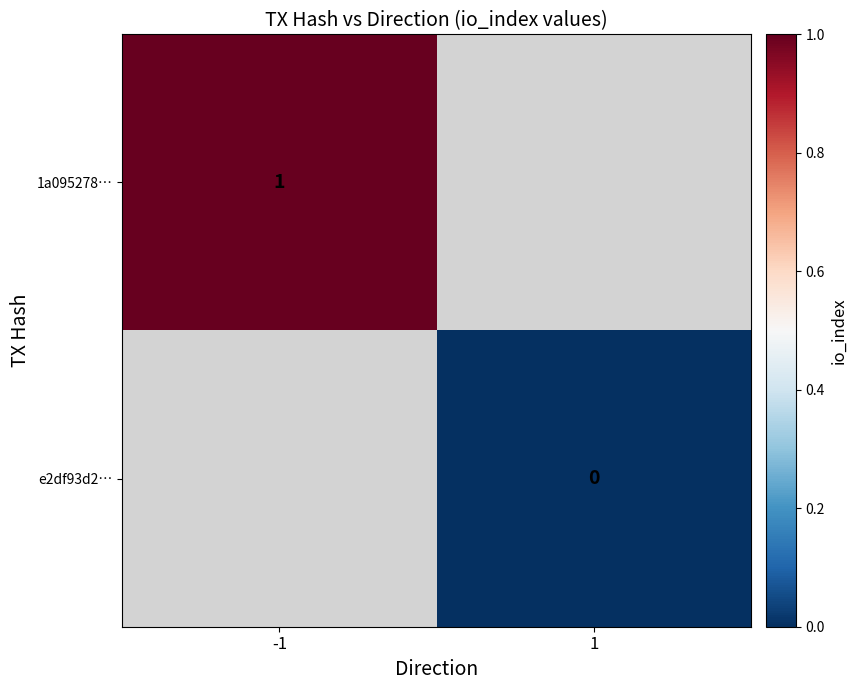

At how many categories does at least one series exceed 0?

1